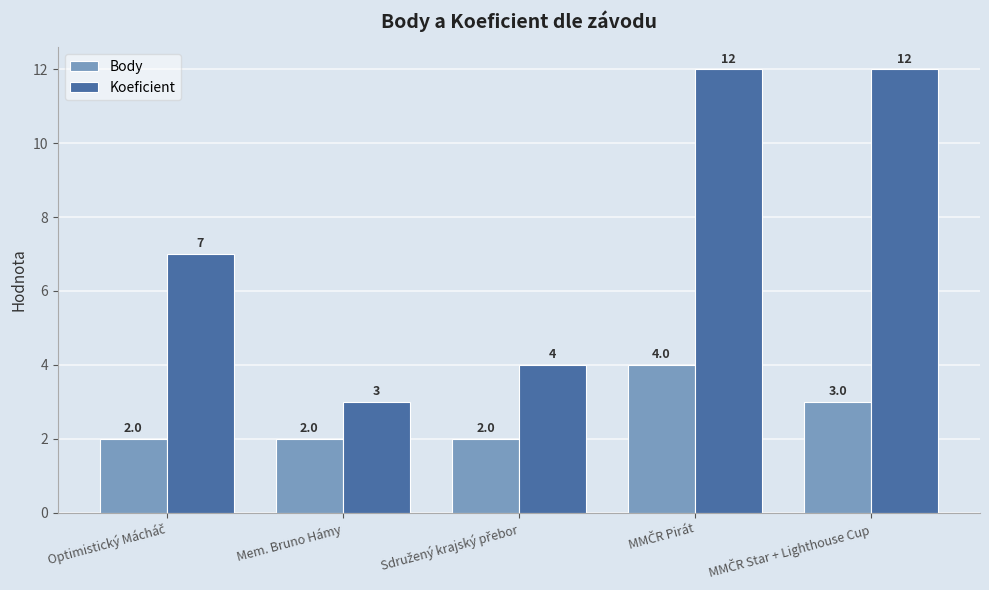

The Koeficient series shows 5 at Mem. Bruno Hámy. True or false?

False